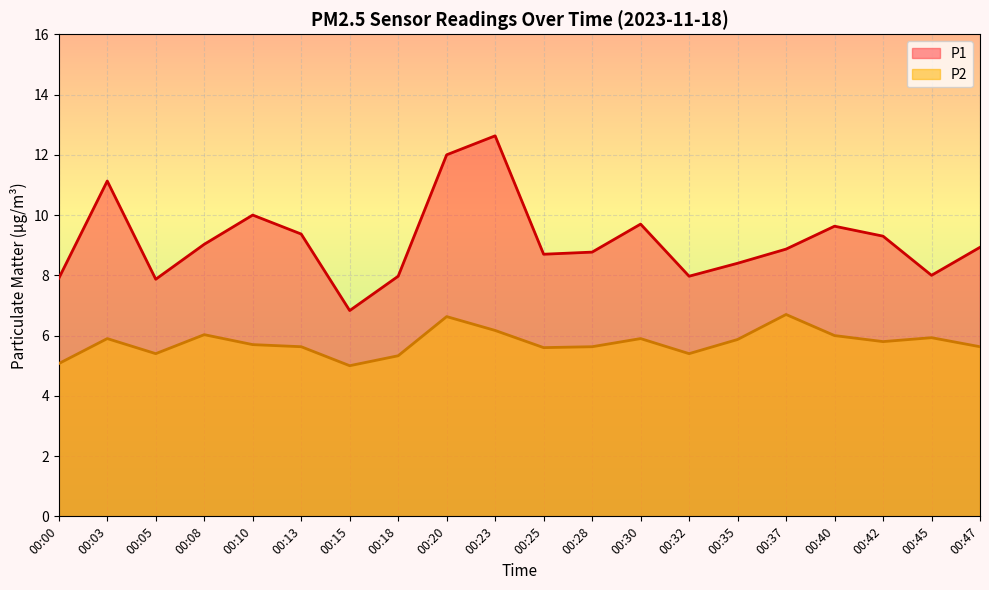

At which category is the sum across all series the highest?

00:23